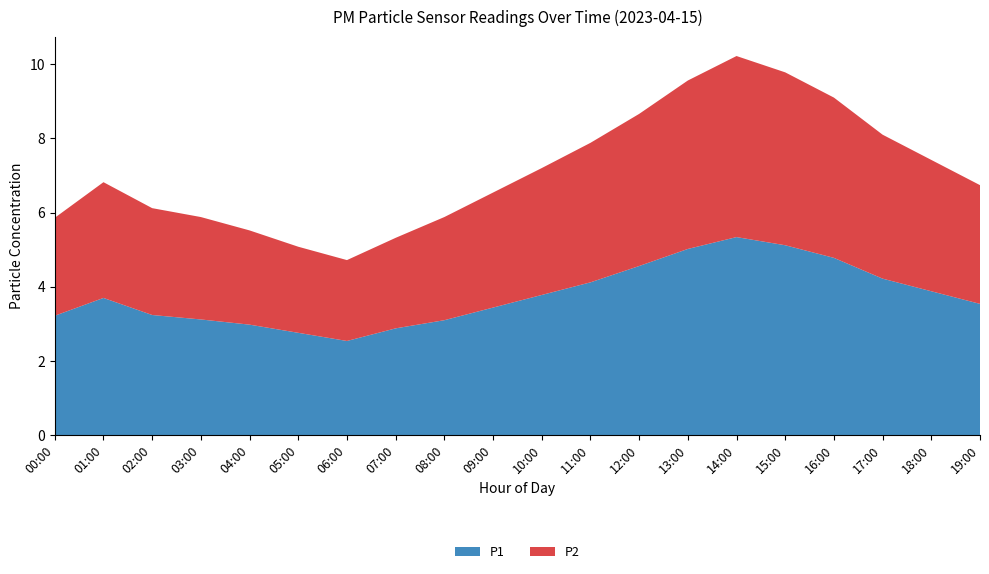

Reading left to right, extract all data points from this chart.

P1: 3.2	3.6	3.2	3.1	3.0	2.8	2.5	2.9	3.1	3.4	3.8	4.1	4.6	5.0	5.3	5.1	4.8	4.2	3.9	3.5
P2: 2.8	3.1	2.9	2.8	2.5	2.3	2.2	2.4	2.8	3.1	3.4	3.8	4.1	4.5	4.9	4.7	4.3	3.9	3.5	3.2